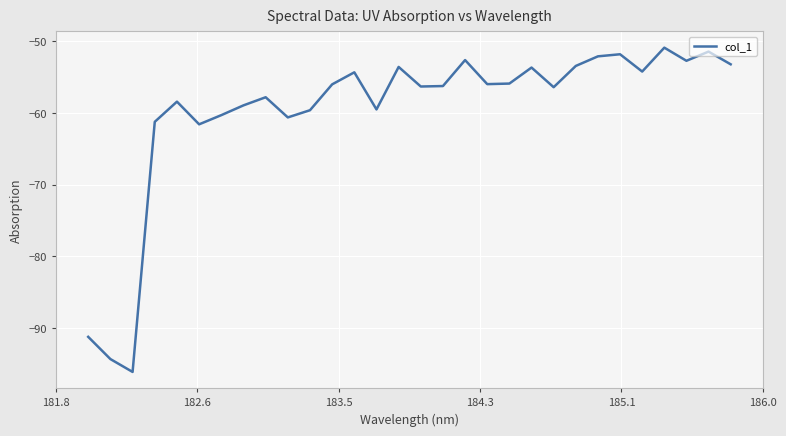

What is the difference between the maximum and minimum values?

45.2